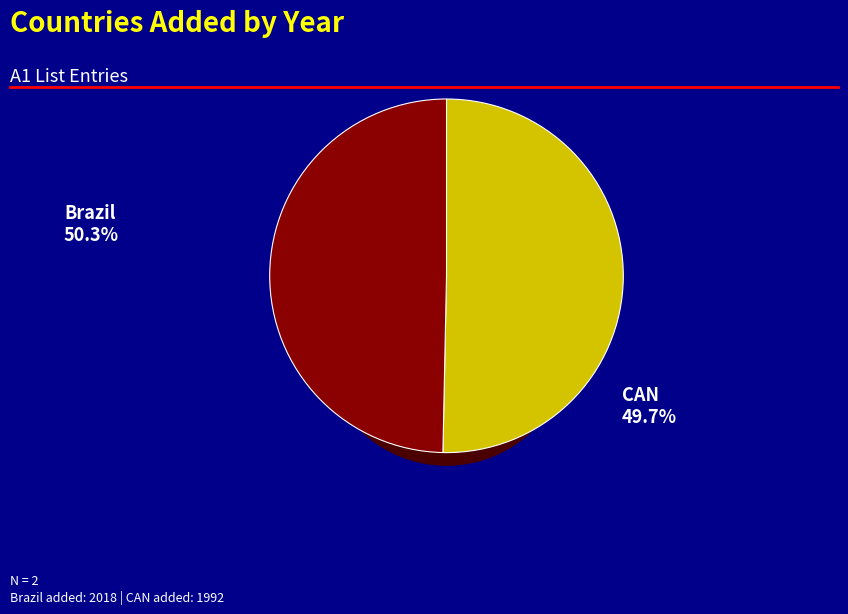

Is it true that CAN is 50% of the pie?

True